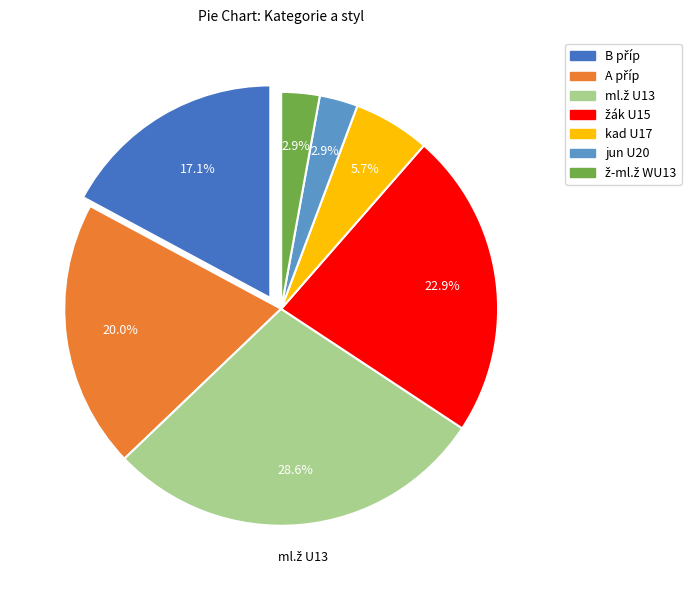

Between kad U17 and ml.ž U13, which is larger?

ml.ž U13